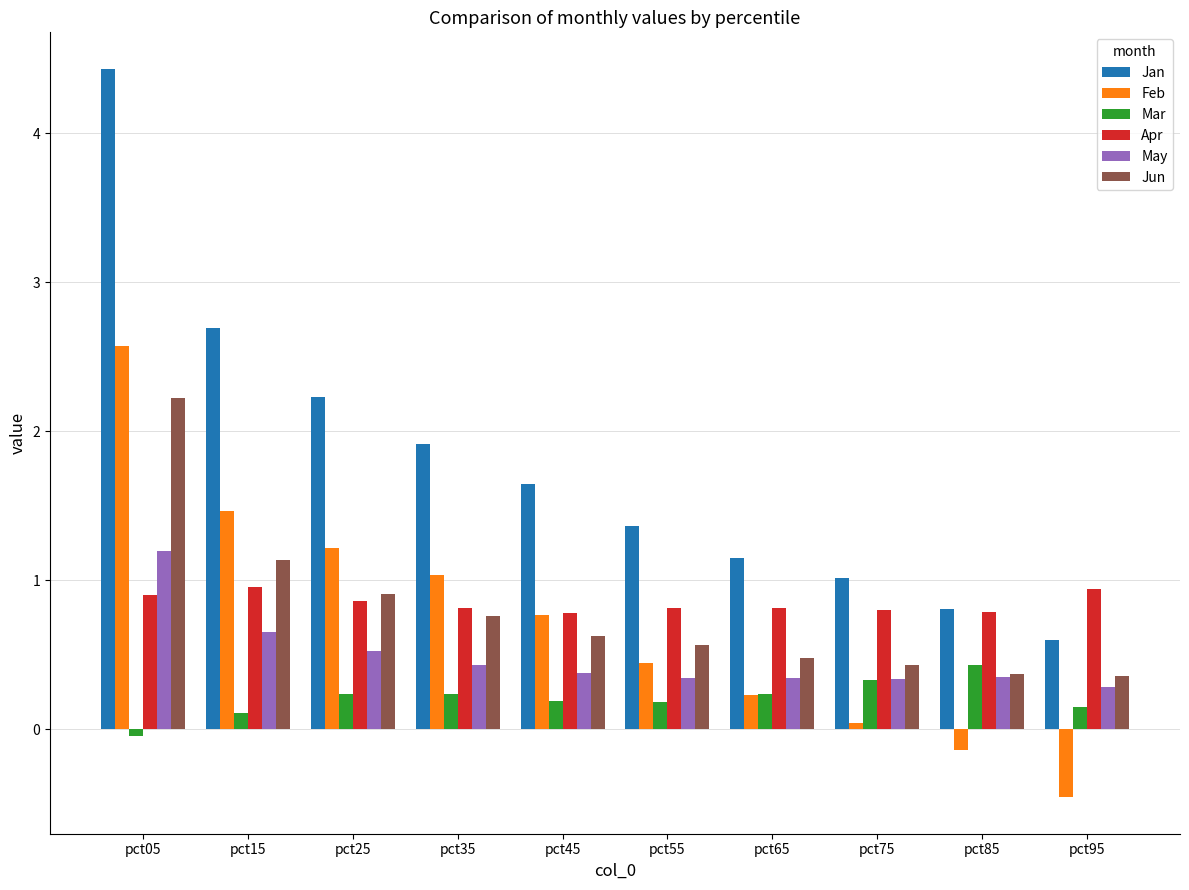

What is the spread (max minus min) of values at pct15?

2.6